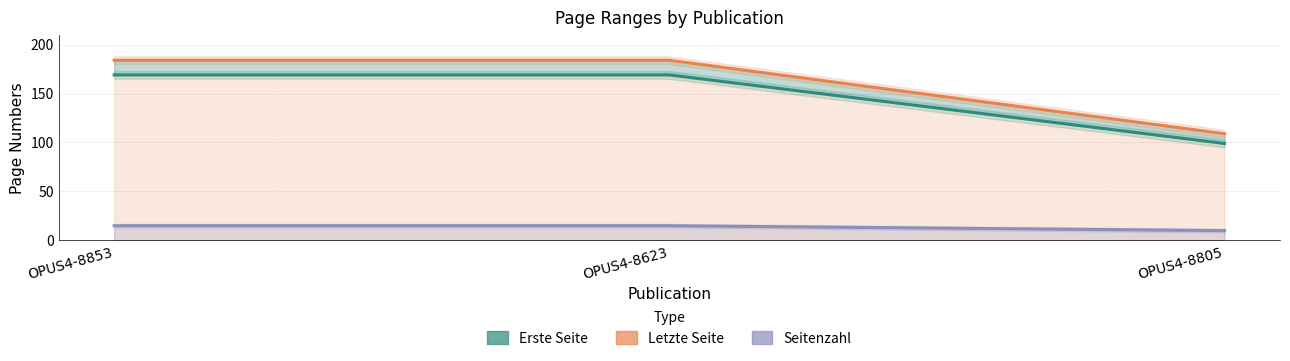

What is the value of the Letzte Seite point at the 3rd from the left?

109